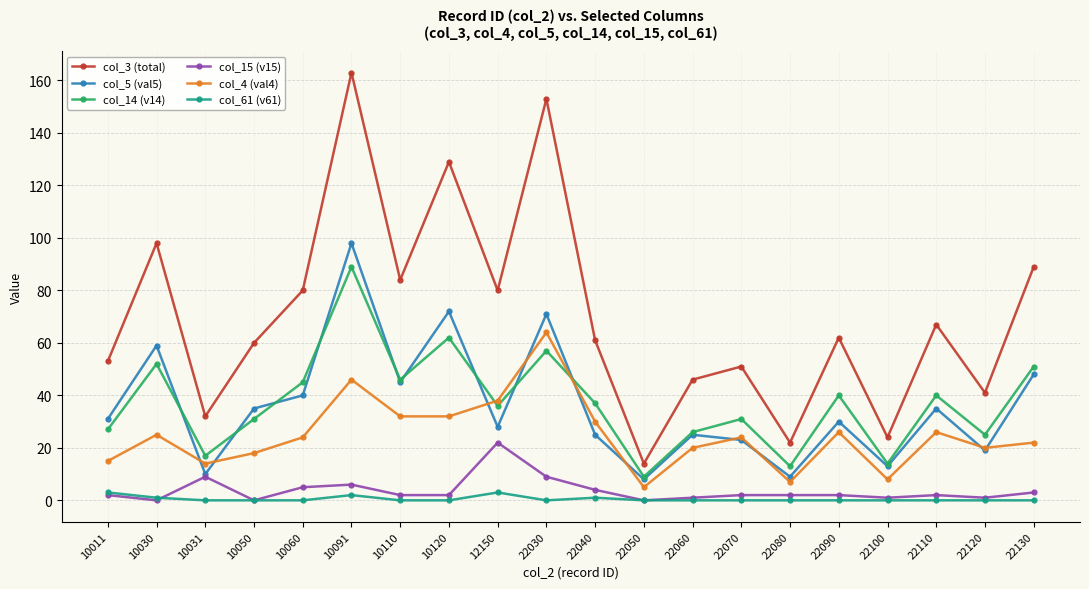

Reading right to left, transcribe all the data shown in this chart.

col_3 (total): 89	41	67	24	62	22	51	46	14	61	153	80	129	84	163	80	60	32	98	53
col_5 (val5): 48	19	35	13	30	9	23	25	8	25	71	28	72	45	98	40	35	10	59	31
col_14 (v14): 51	25	40	14	40	13	31	26	9	37	57	36	62	46	89	45	31	17	52	27
col_15 (v15): 3	1	2	1	2	2	2	1	0	4	9	22	2	2	6	5	0	9	0	2
col_4 (val4): 22	20	26	8	26	7	24	20	5	30	64	38	32	32	46	24	18	14	25	15
col_61 (v61): 0	0	0	0	0	0	0	0	0	1	0	3	0	0	2	0	0	0	1	3